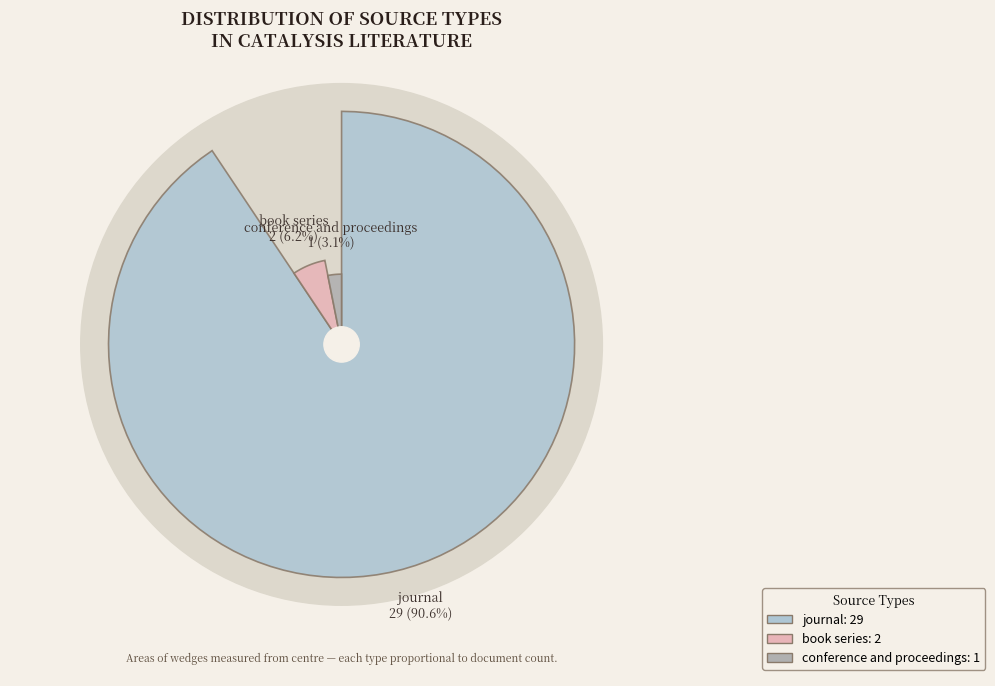

Count the number of slices in the pie.

3